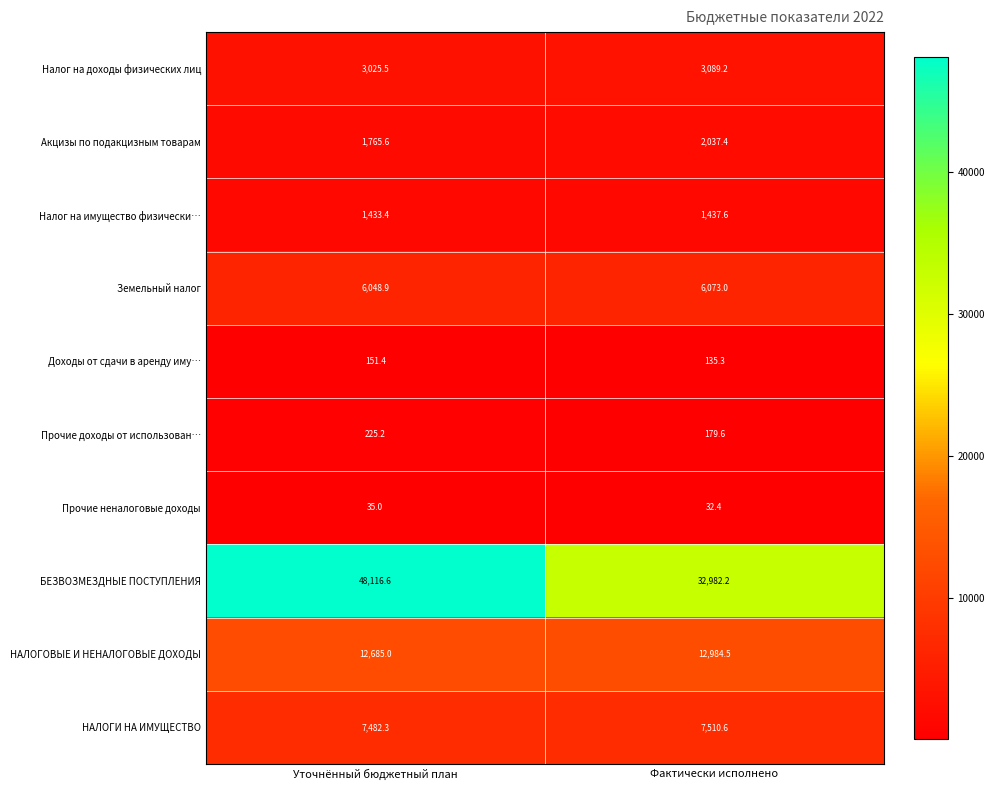

Where is Прочие неналоговые доходы nearest to the value 33?

Фактически исполнено